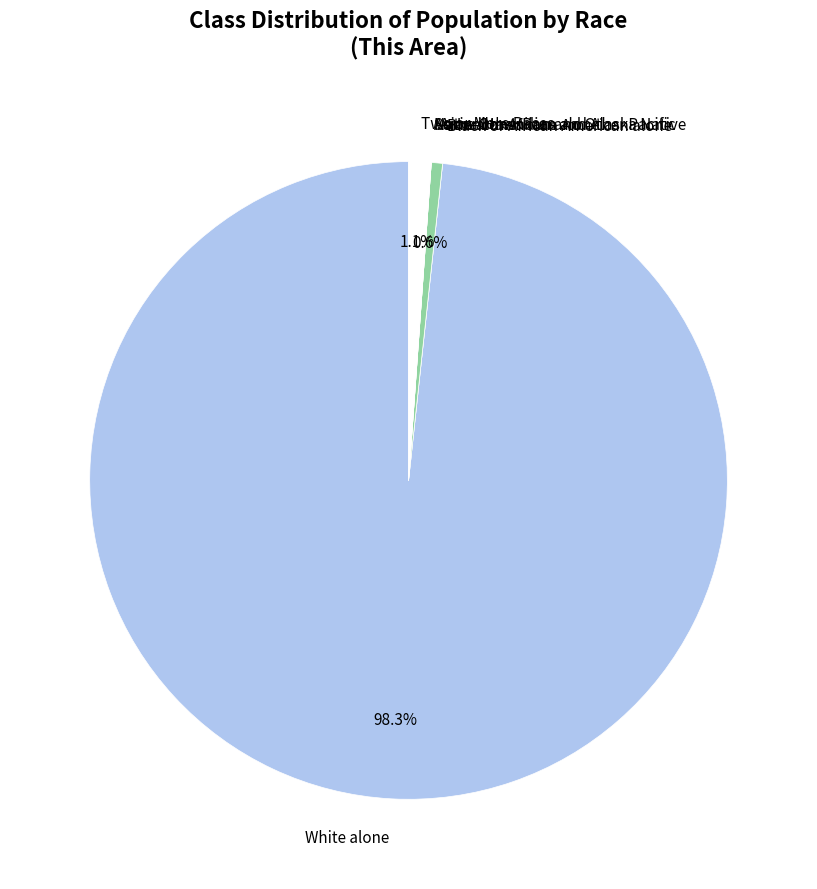

Which category accounts for the majority?

White alone